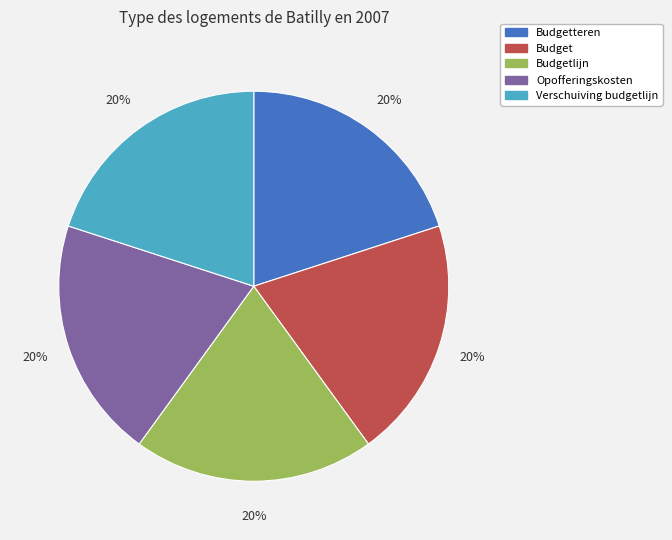

To the nearest percent, what is the average slice percentage?

20%